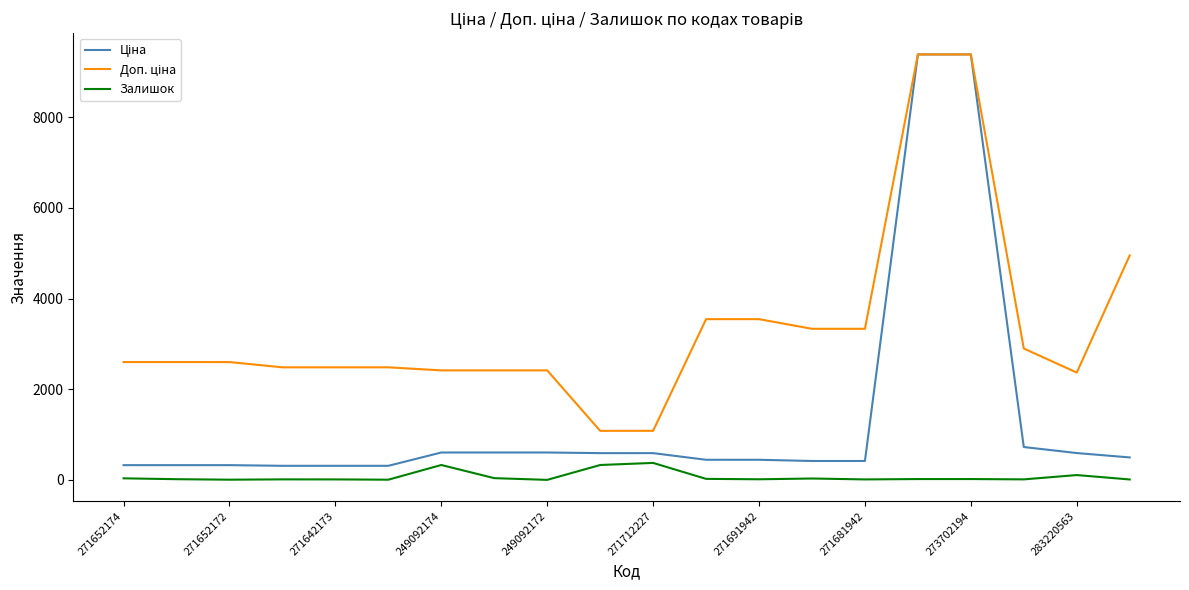

Does the chart have visible grid lines?

No